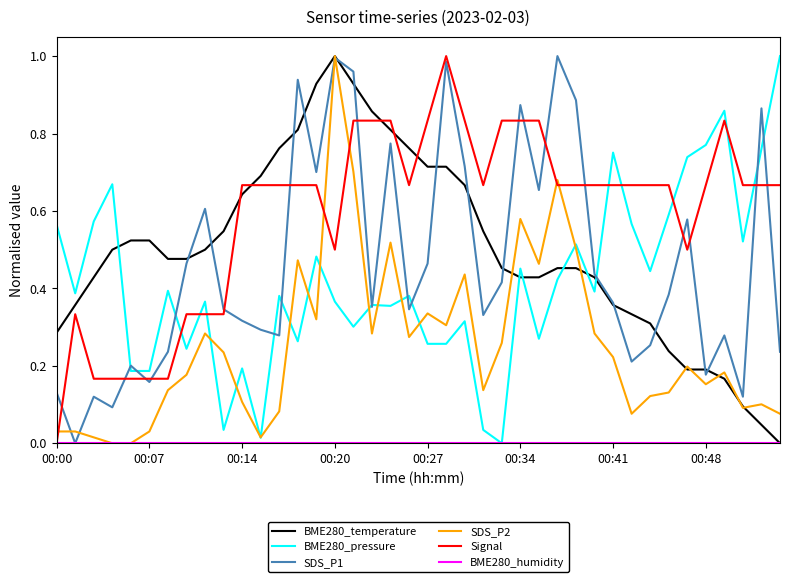

After their last crossing, which series has the higher values: Signal or SDS_P2?

Signal